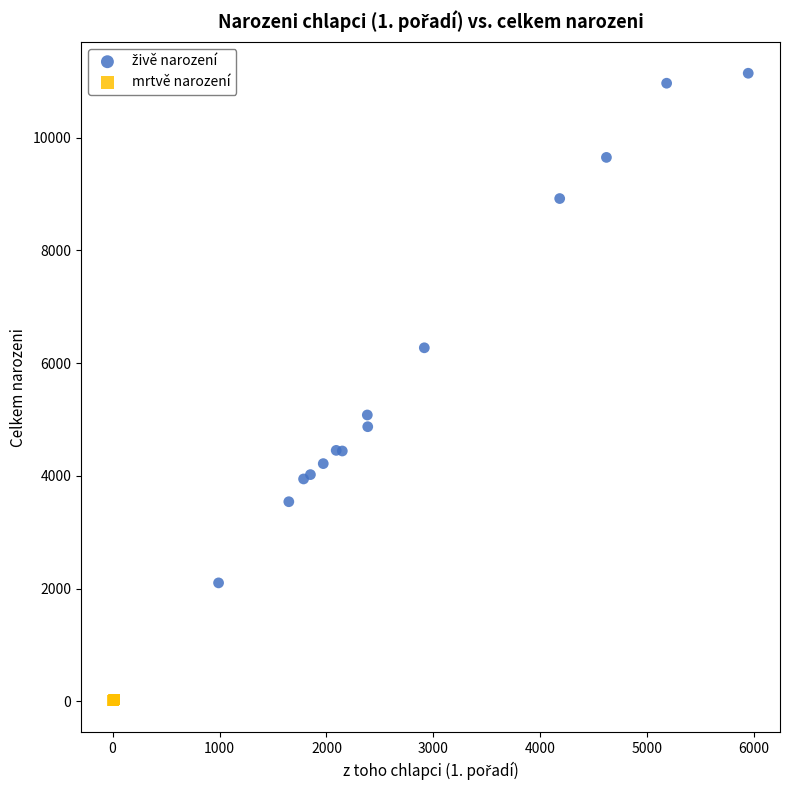

Which series reaches the minimum Y coordinate?

mrtvě narození